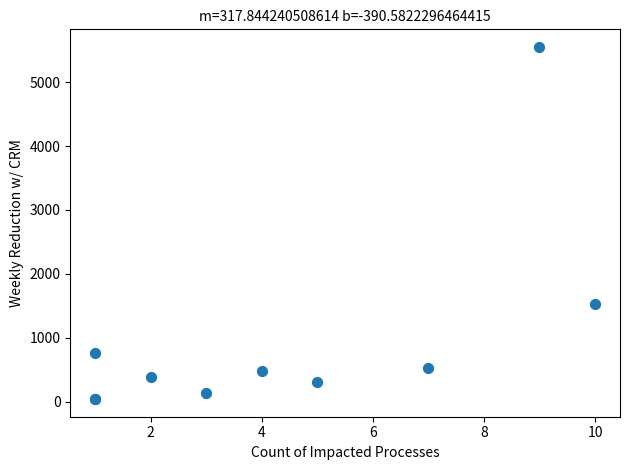

What Y value in the scatter plot is closest to 2795?

1532.7